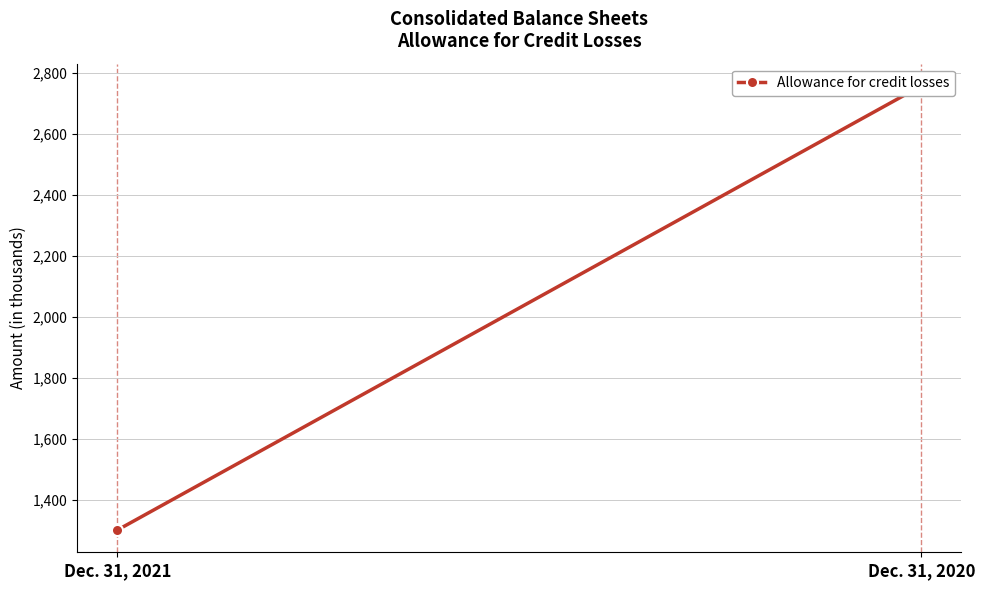

What is the difference between the values at Dec. 31, 2020 and Dec. 31, 2021?

1456